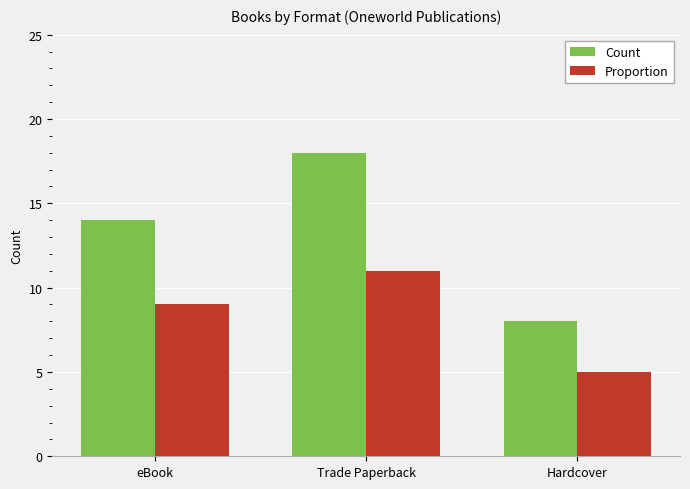

Is the value of Count at Trade Paperback greater than the value of Proportion at eBook?

Yes